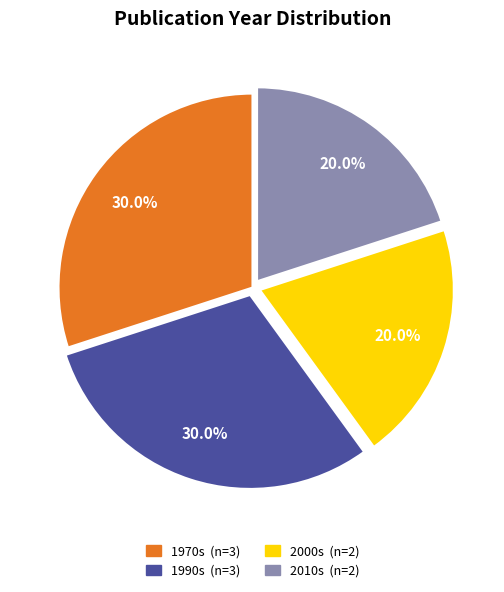

Is there a majority slice in this chart?

No